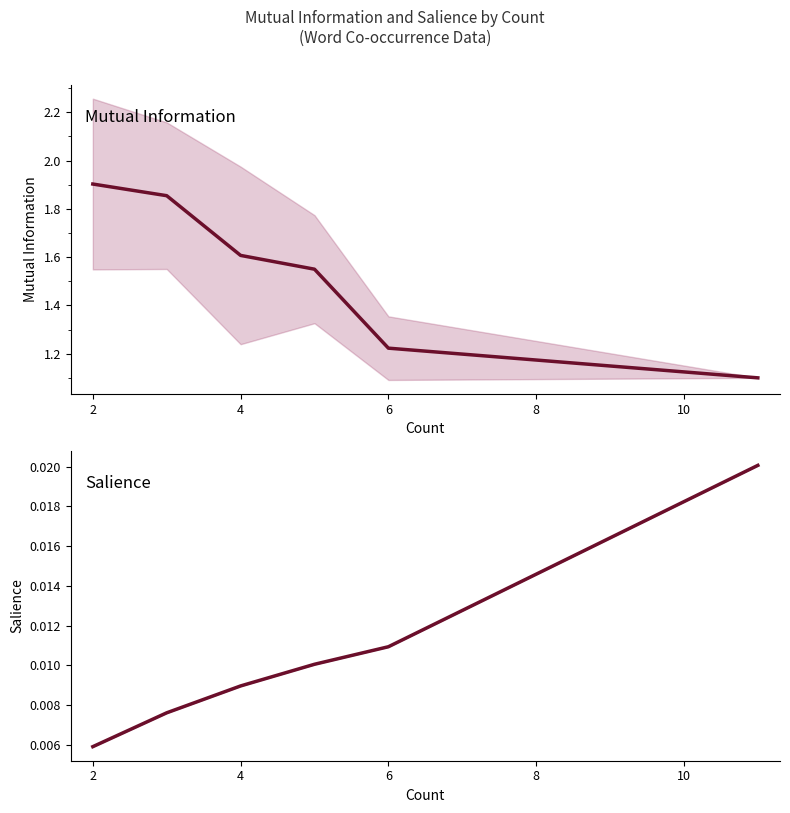

What is the value of the Mutual Information point at the 5th from the left?

1.2